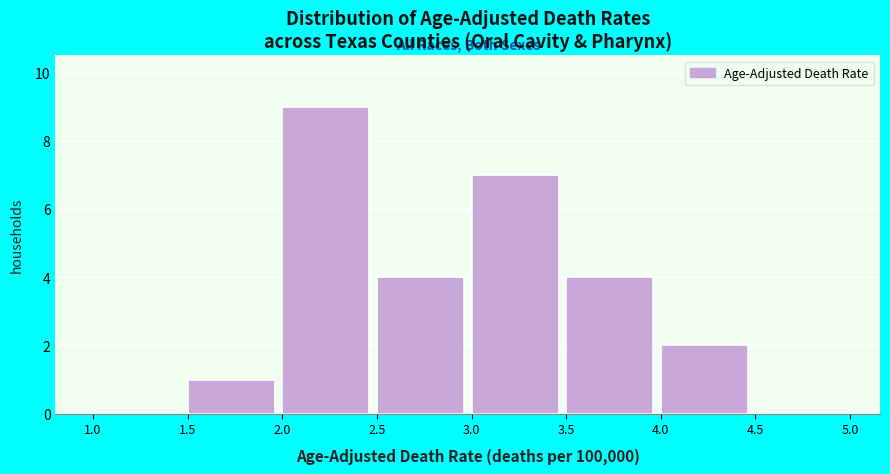

Reading left to right, transcribe this chart: for each bar, give the range it covers on the x-axis and its height. The values are not printed on the chart, so give them approximately, as read against the axis.

1.0 to 1.5: 0
1.5 to 2.0: 1
2.0 to 2.5: 9
2.5 to 3.0: 4
3.0 to 3.5: 7
3.5 to 4.0: 4
4.0 to 4.5: 2
4.5 to 5.0: 0